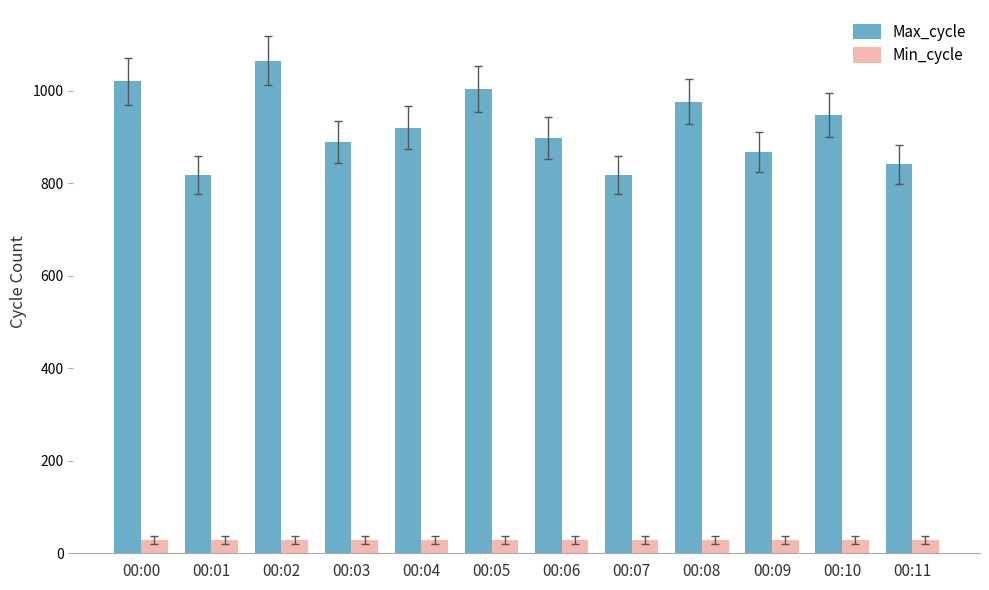

What is the spread (max minus min) of values at 00:06?

869